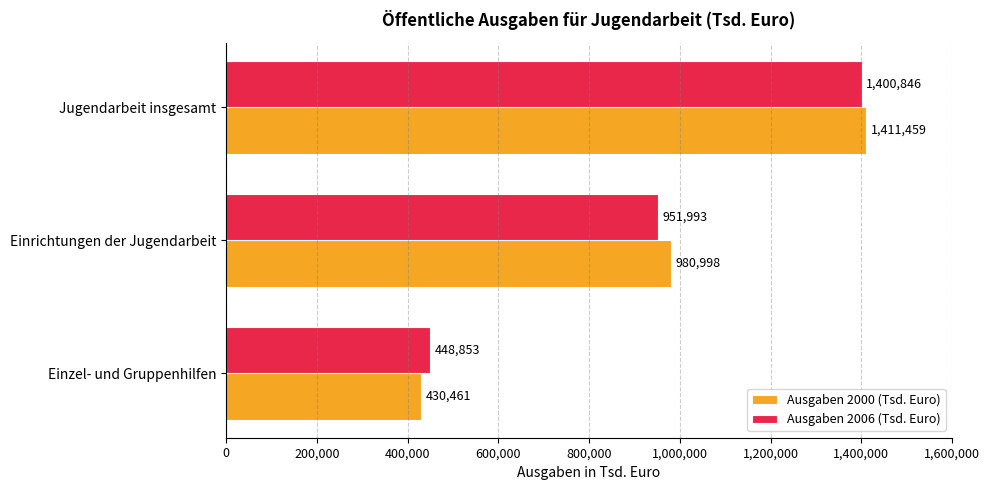

What is the total value across all series at Jugendarbeit insgesamt?

2812305